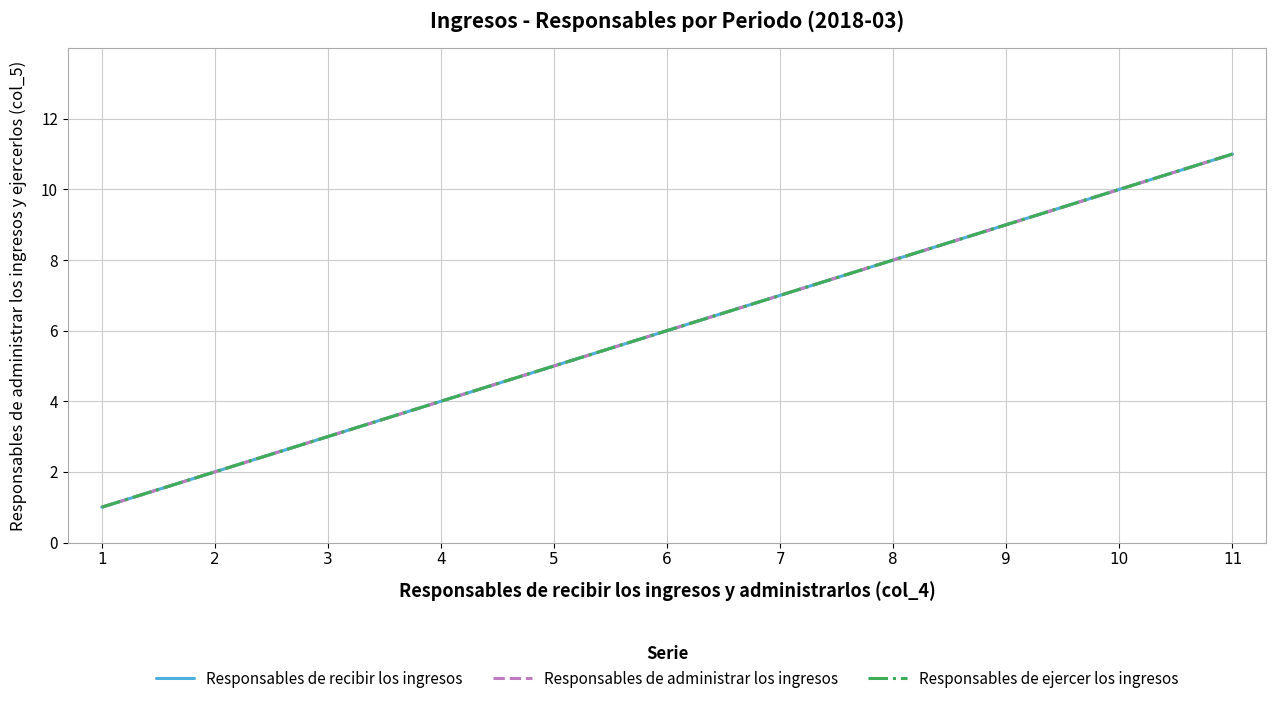

Is the value of Responsables de administrar los ingresos at 11 greater than the value of Responsables de ejercer los ingresos at 1?

Yes